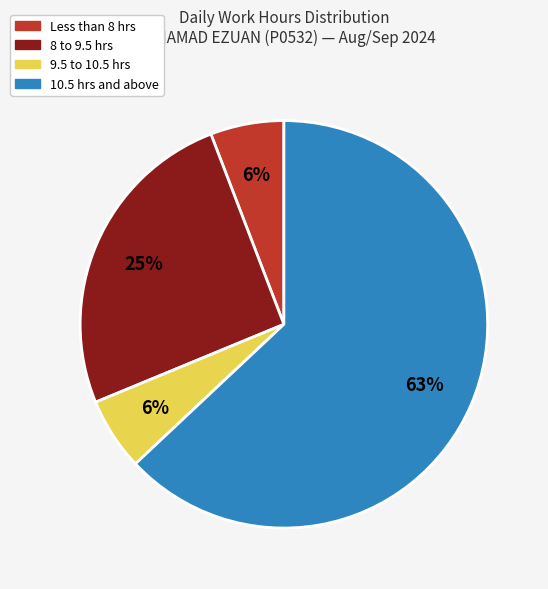

How many segments does this pie chart have?

4